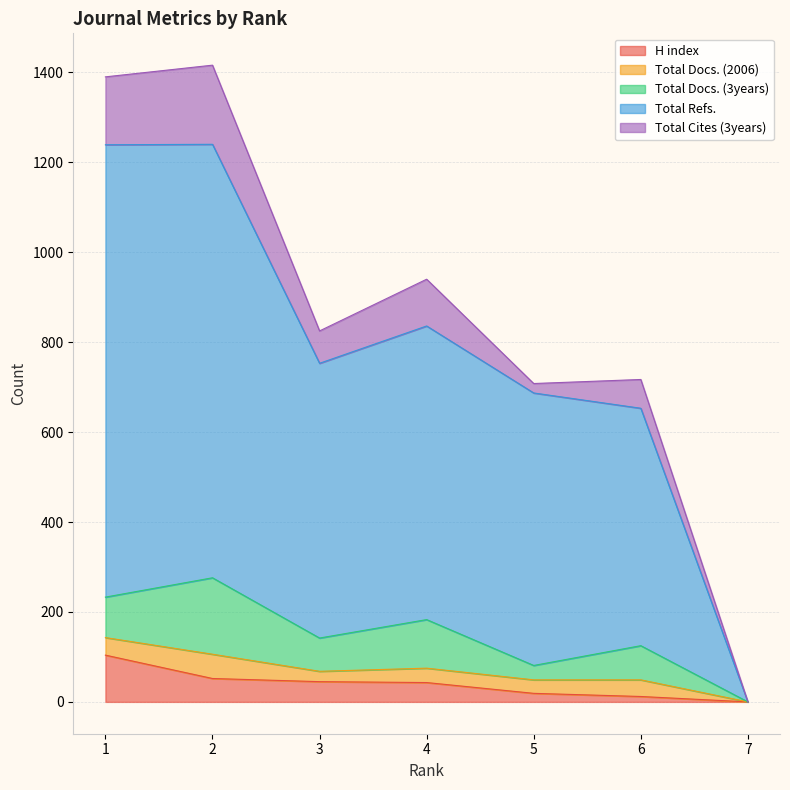

The value of H index at 4 is 43. True or false?

True